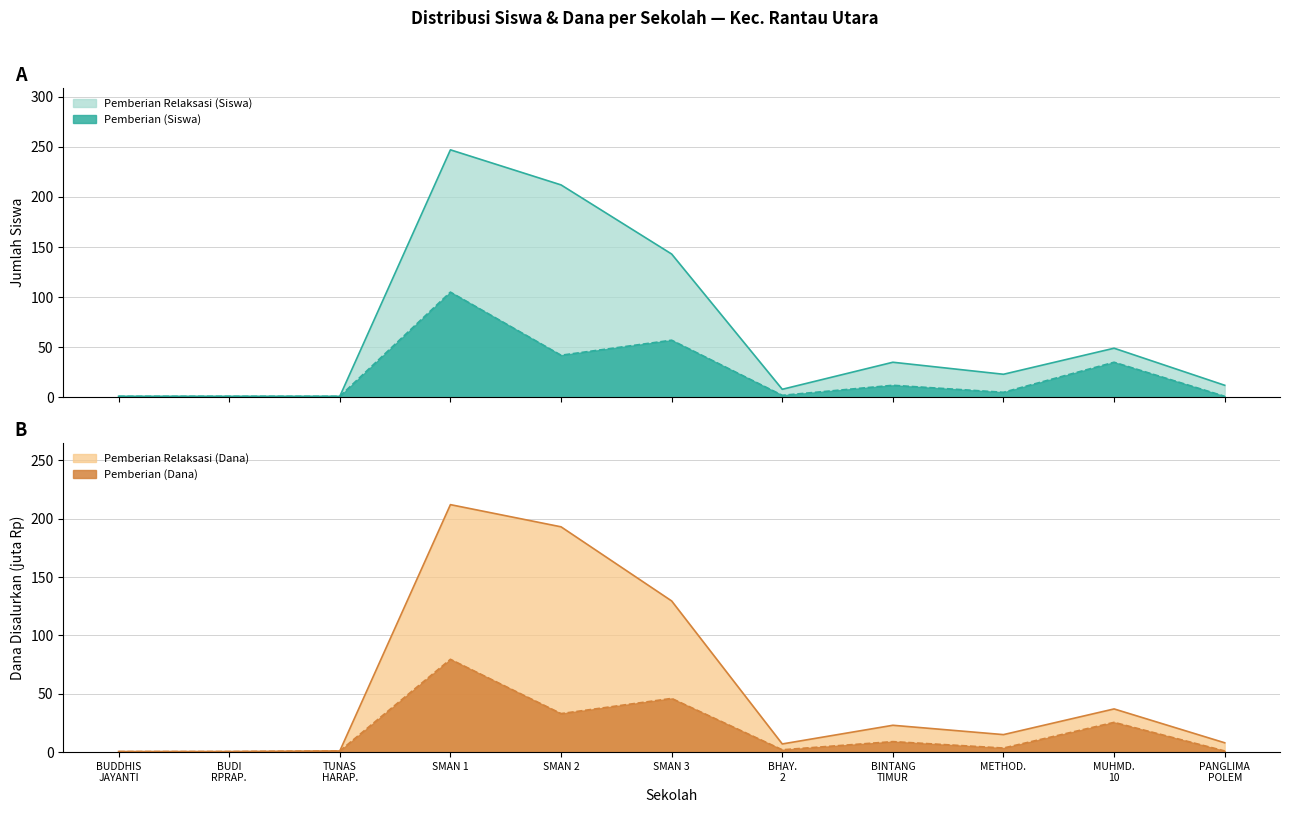

What is the difference between the second highest and second lowest values in the Pemberian (Dana, juta) series?

45.5